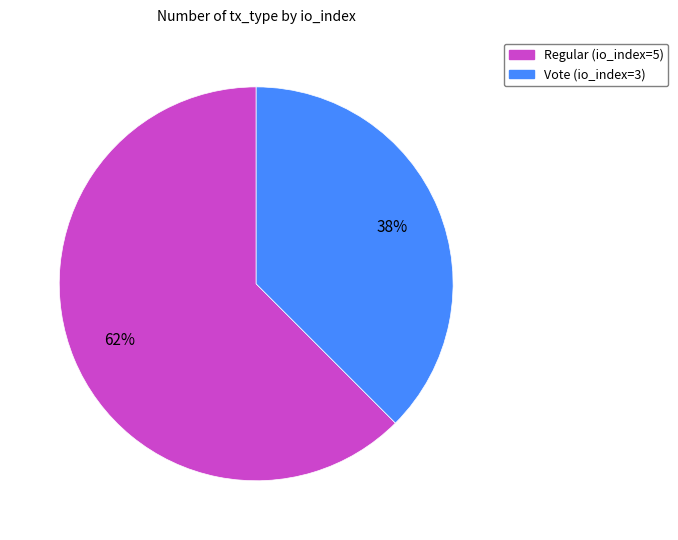

To the nearest percent, what portion does Regular (io_index=5) represent?

62%